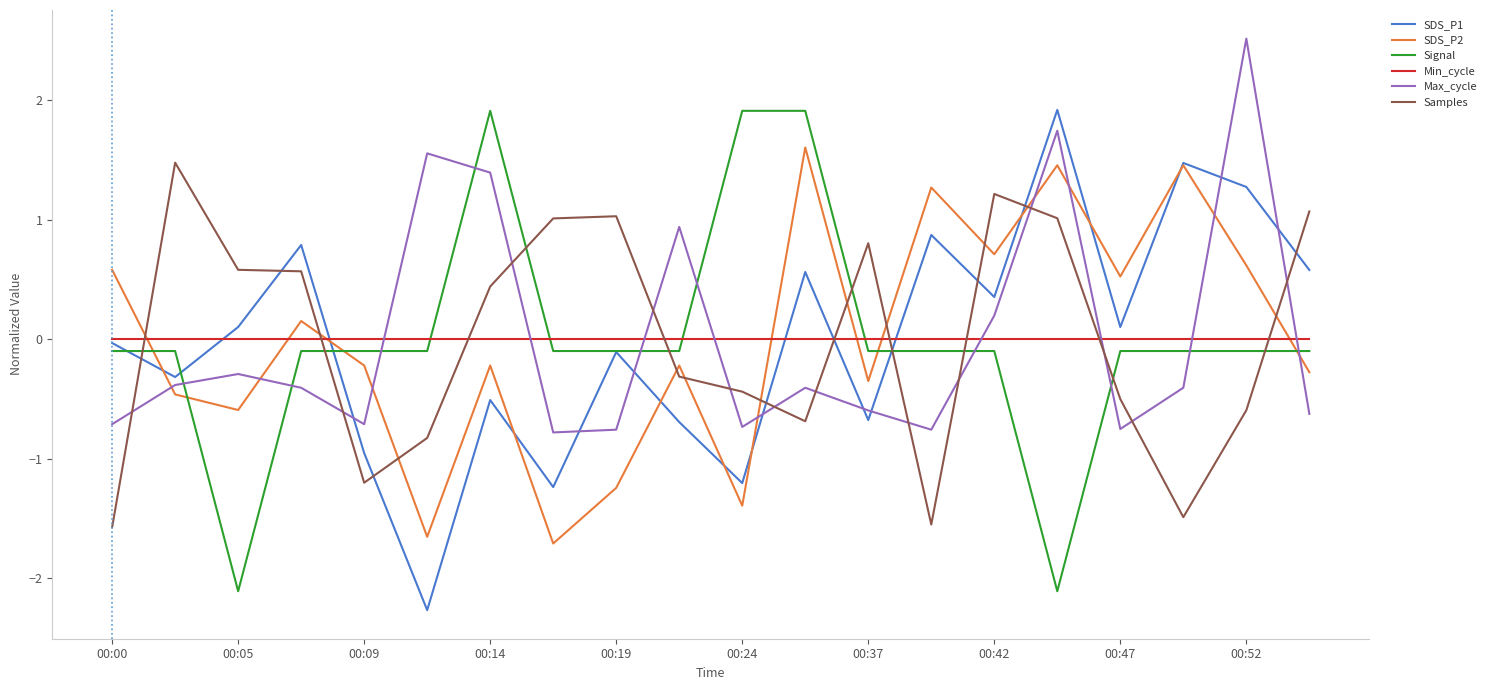

What is the maximum value shown in the chart?

2.5